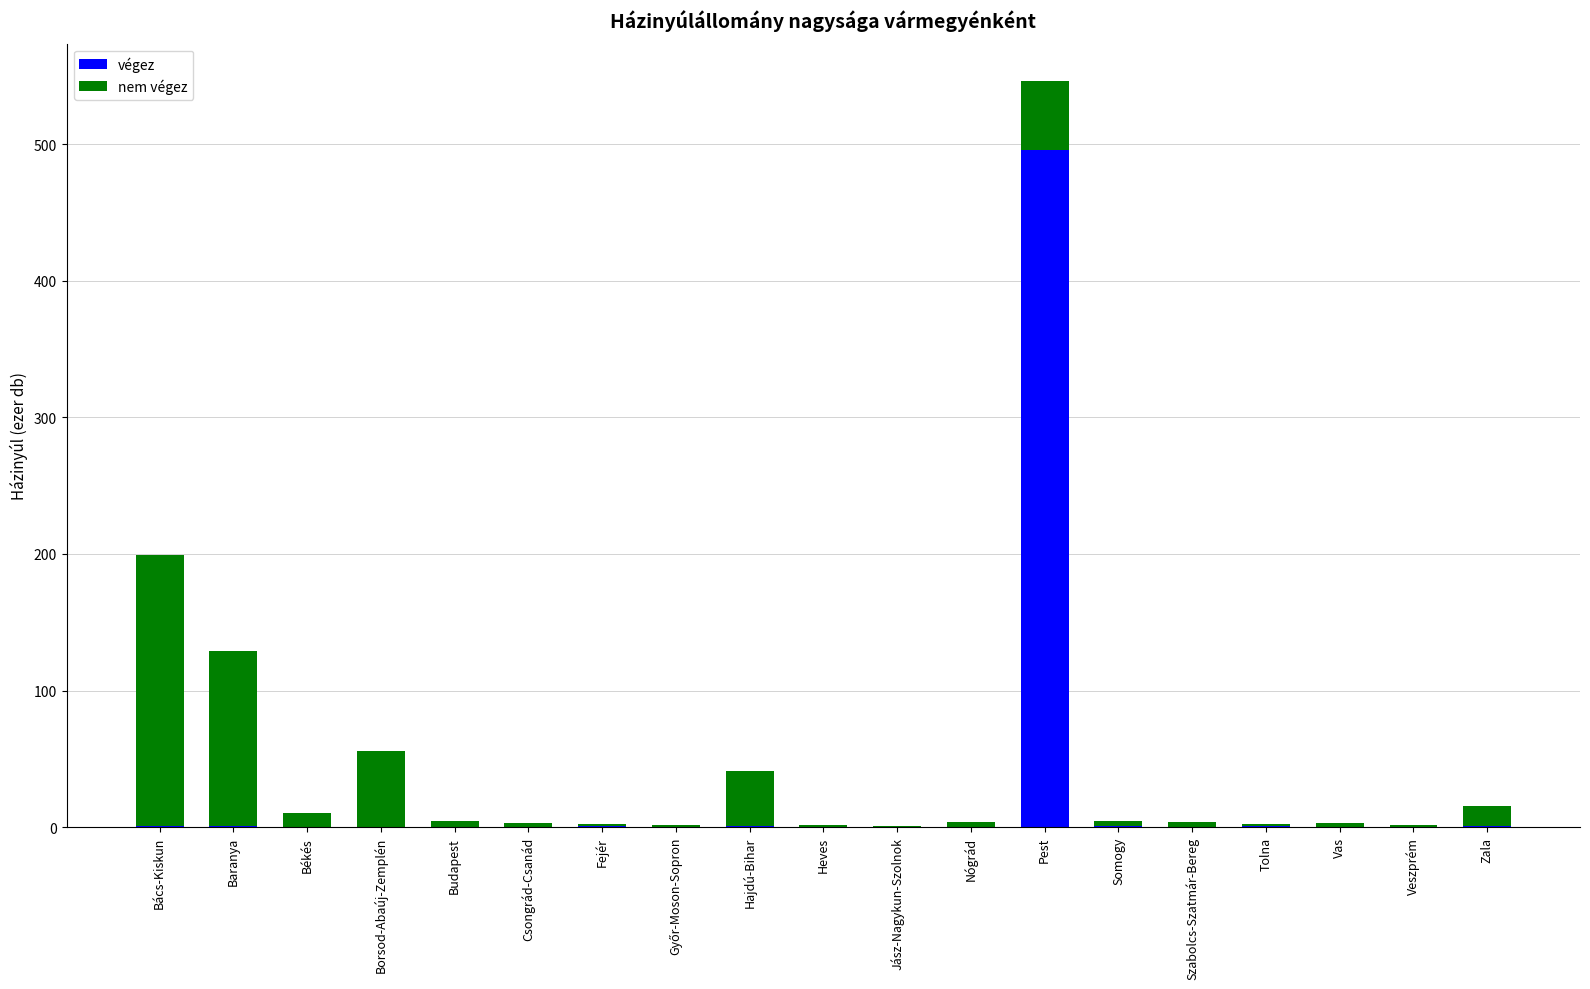

At which category is the sum across all series the highest?

Pest